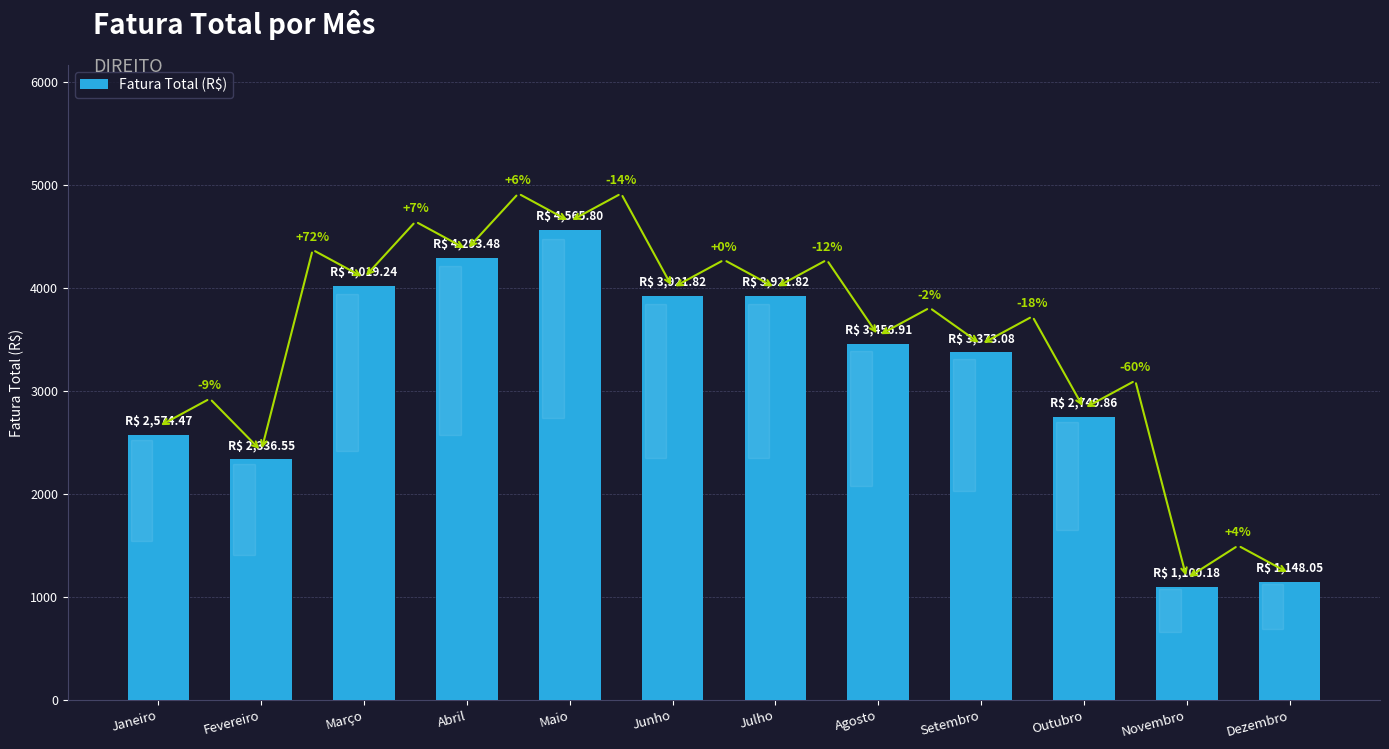

Read the value at Maio.

4565.8